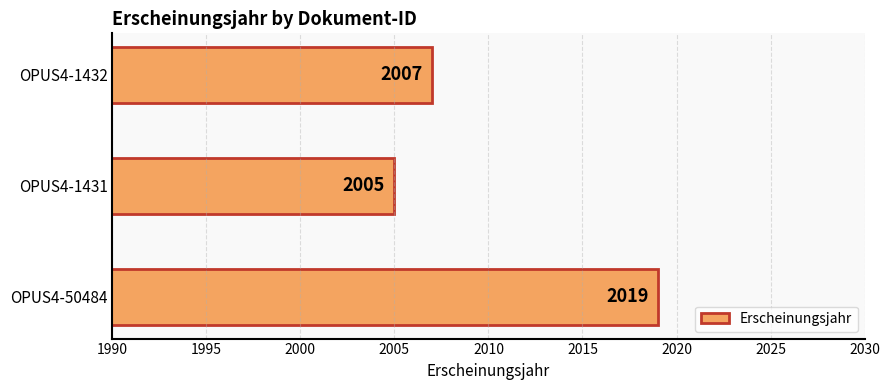

List the labels in order of value, smallest first.

OPUS4-1431, OPUS4-1432, OPUS4-50484